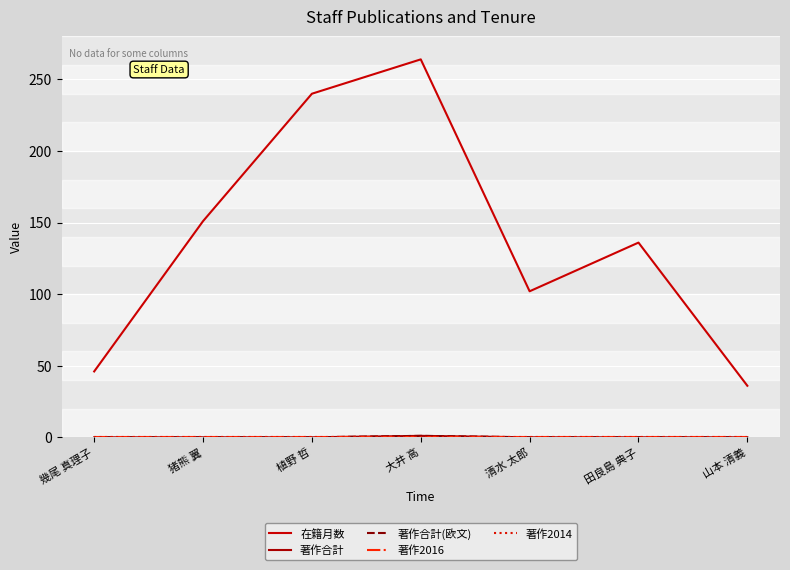

Does the chart display data point markers on the line(s)?

No